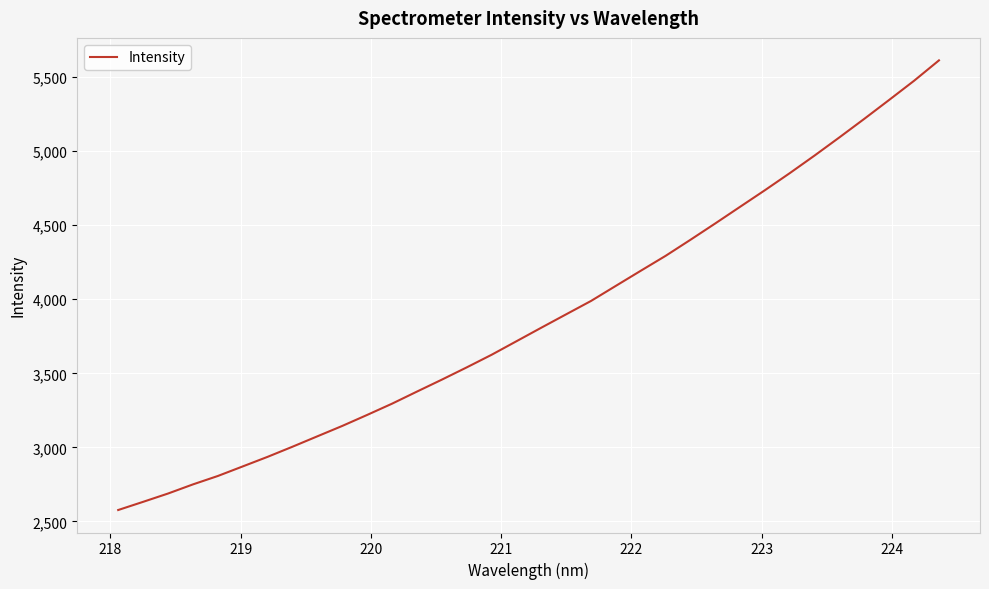

What is the minimum value shown in the chart?

2576.9